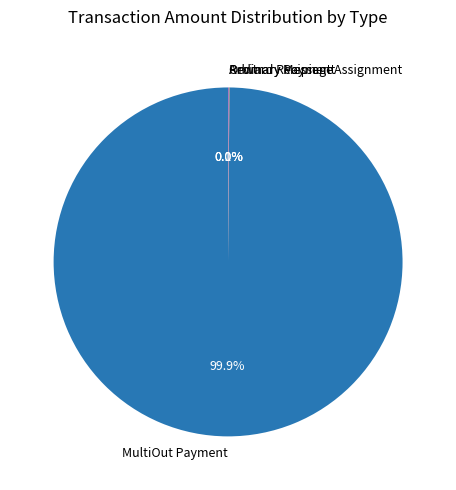

Which slice represents more than half of the pie?

MultiOut Payment